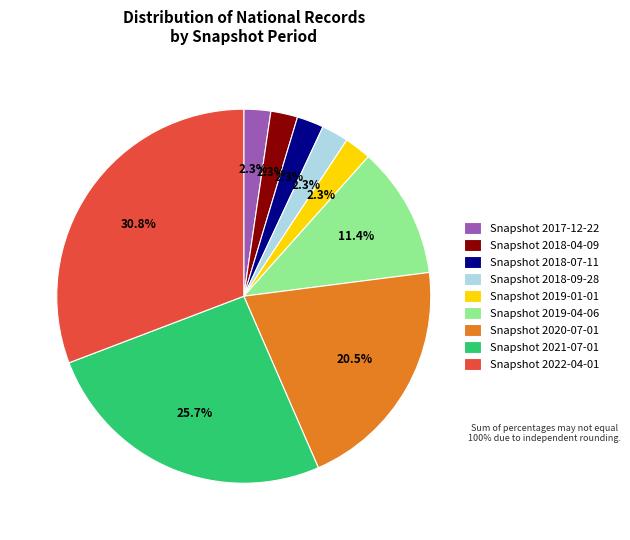

Does any single category account for the majority?

No